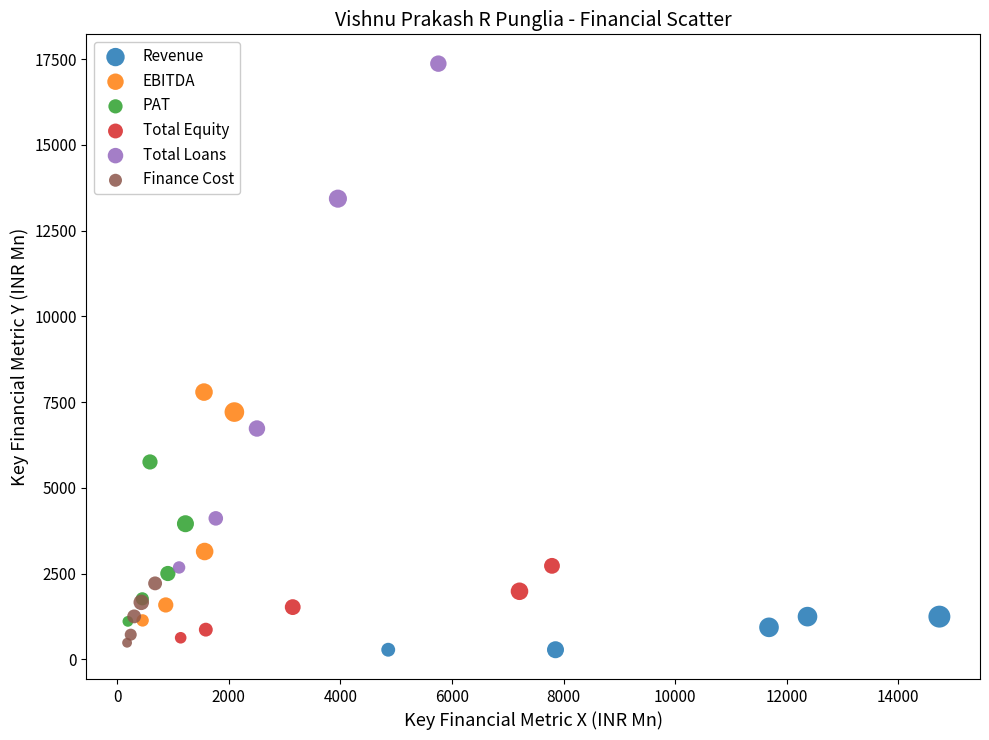

Which series has the widest spread of Y values?

Total Loans